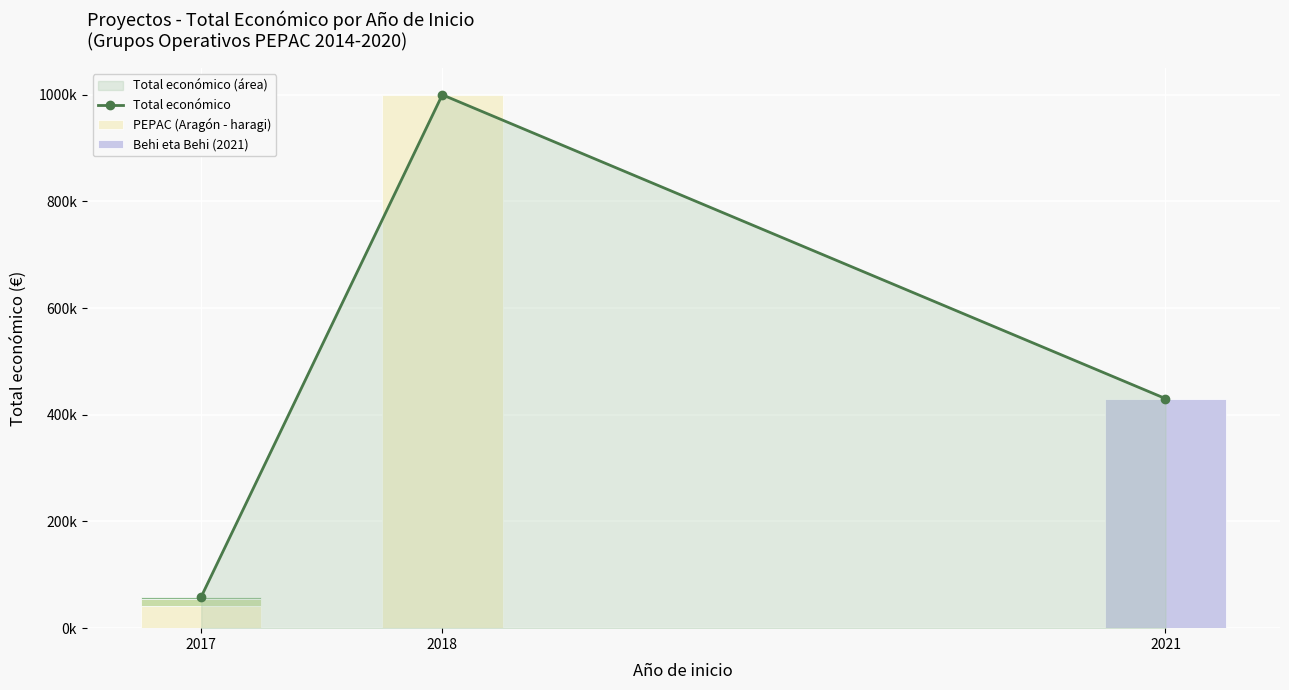

List the labels in order of value, largest first.

2018, 2021, 2017